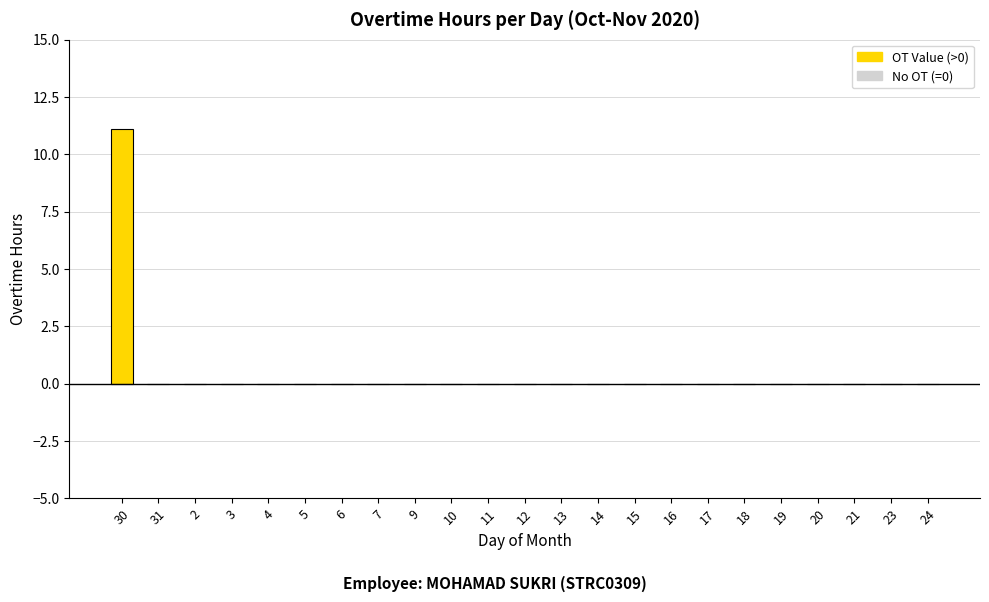

What is the sum of all values?

11.1